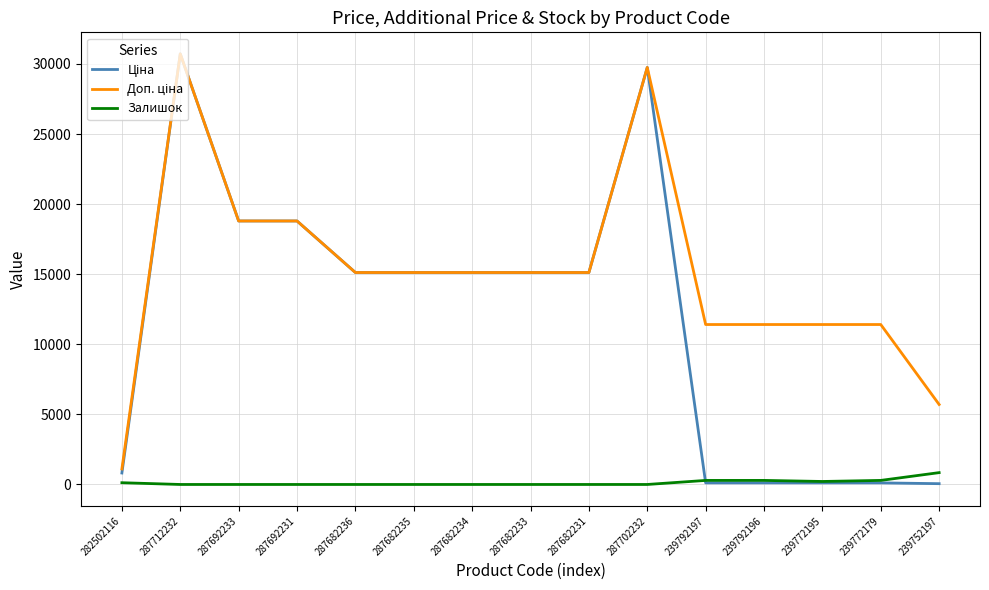

What is the total value across all series at 287692233?

37593.6